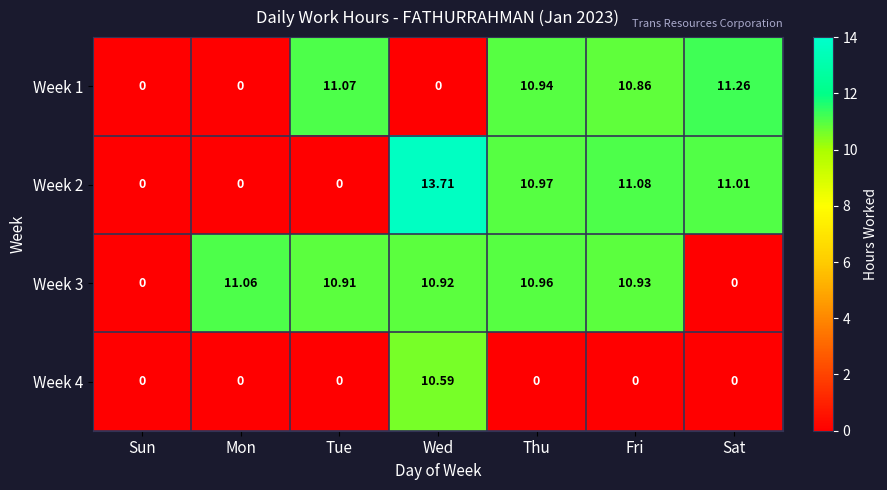

How many values in Week 4 are above zero?

1